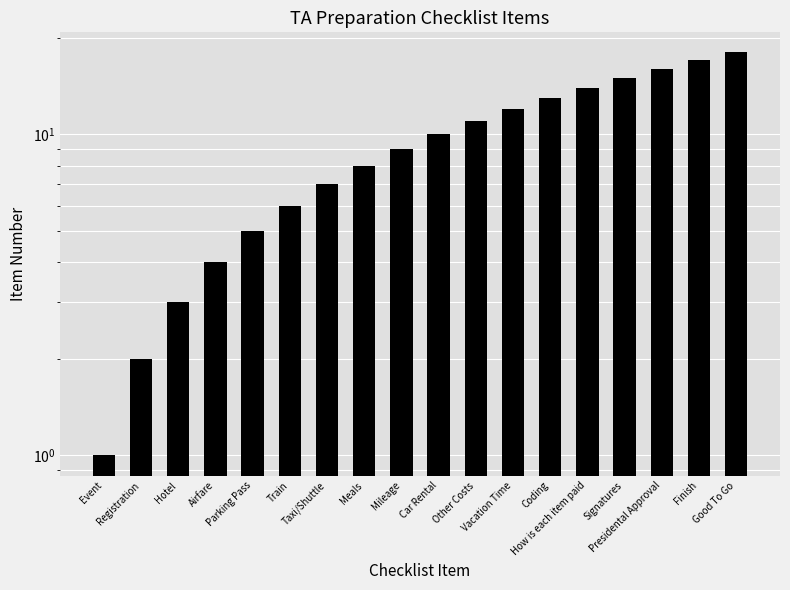

The chart shows a value of 17 at Finish. True or false?

True